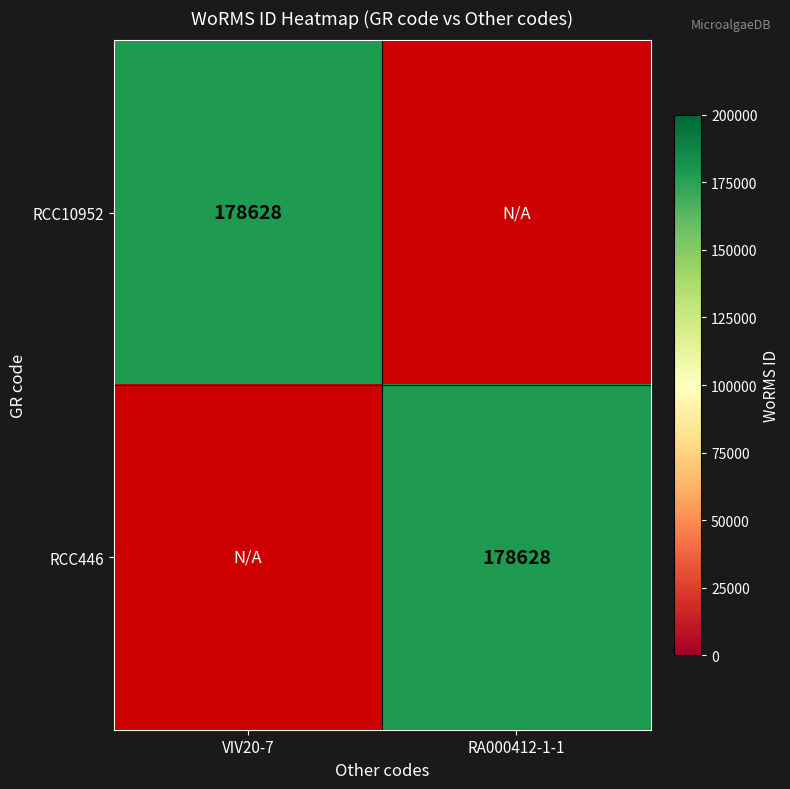

Between RA000412-1-1 and VIV20-7, which is larger?

VIV20-7